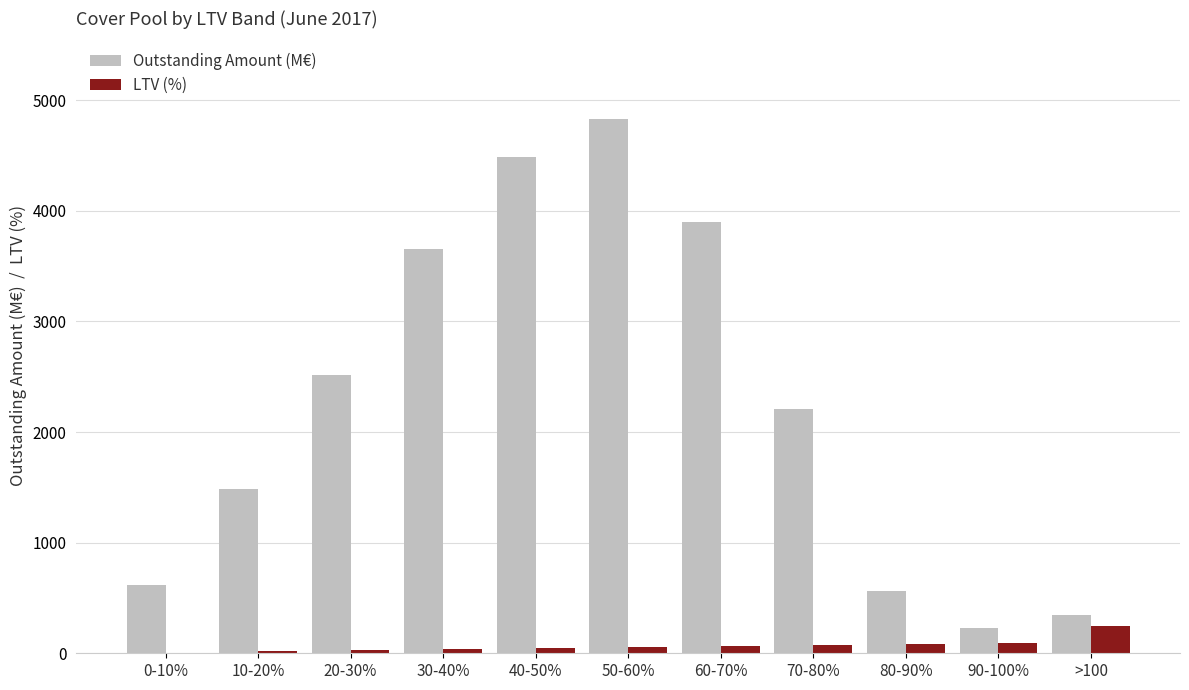

Count the number of categories in the chart.

11